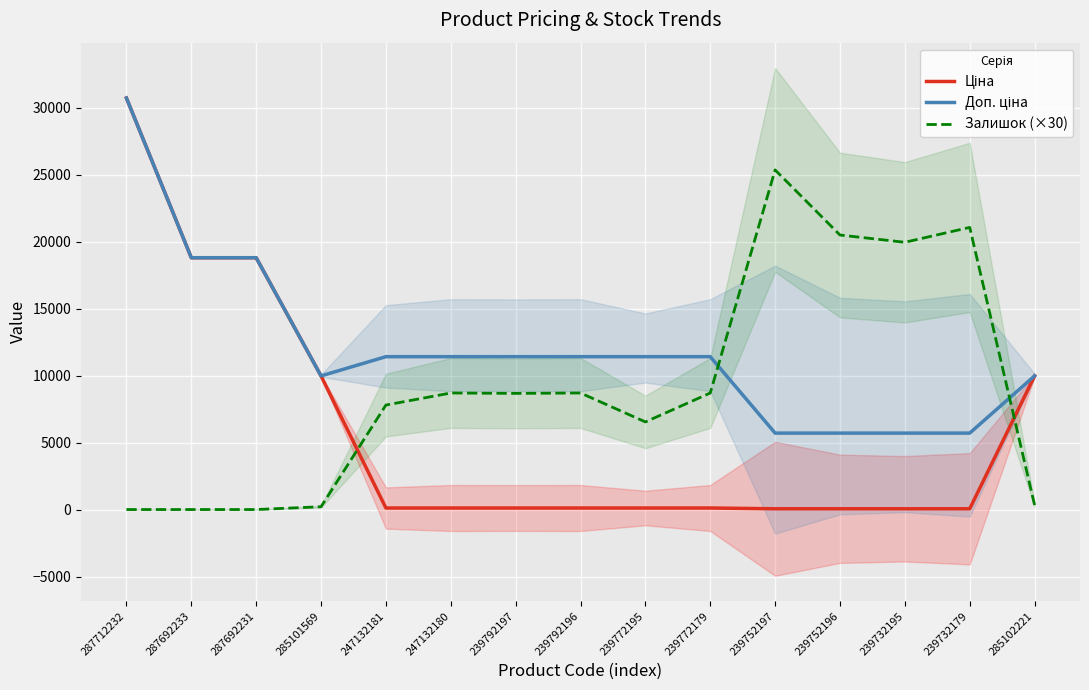

Which series has the widest spread of values?

Ціна